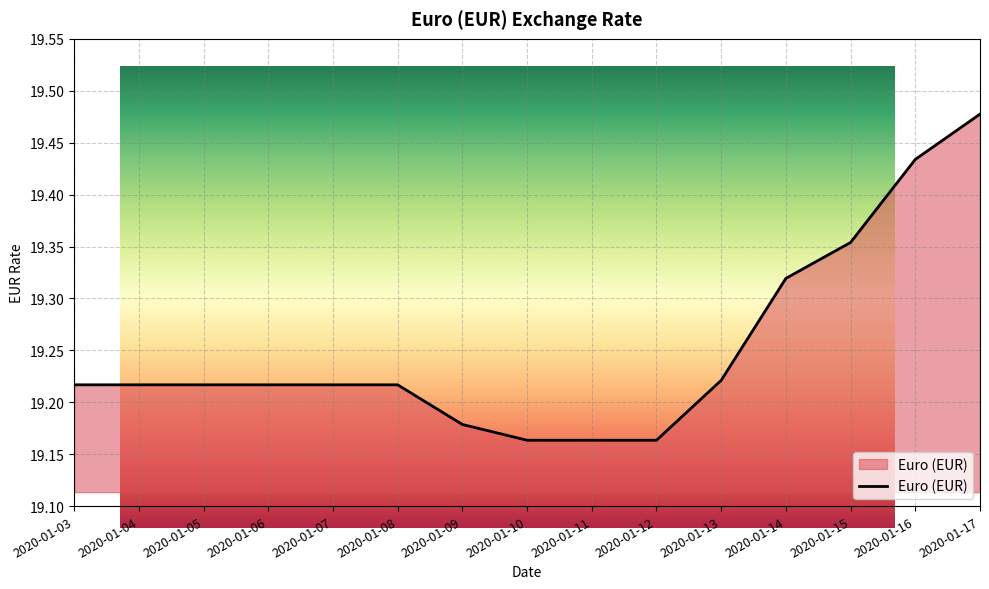

The chart shows a value of 19.2 at 2020-01-09. True or false?

True